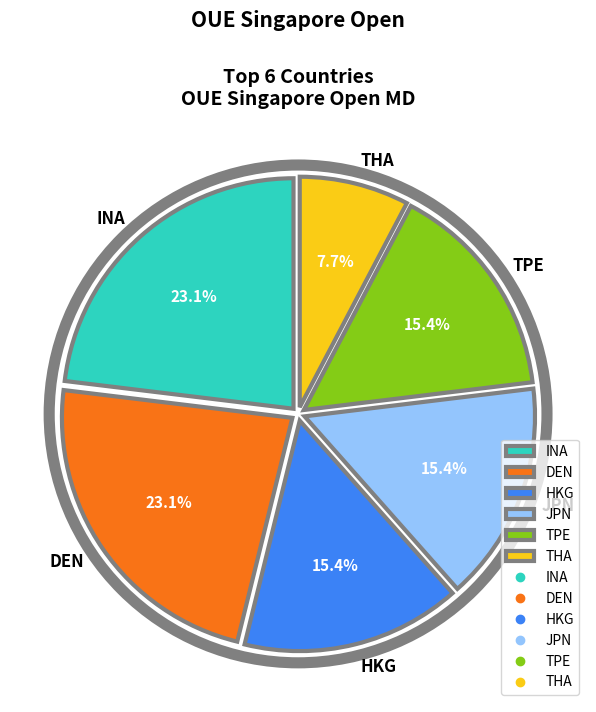

Does any single category account for the majority?

No